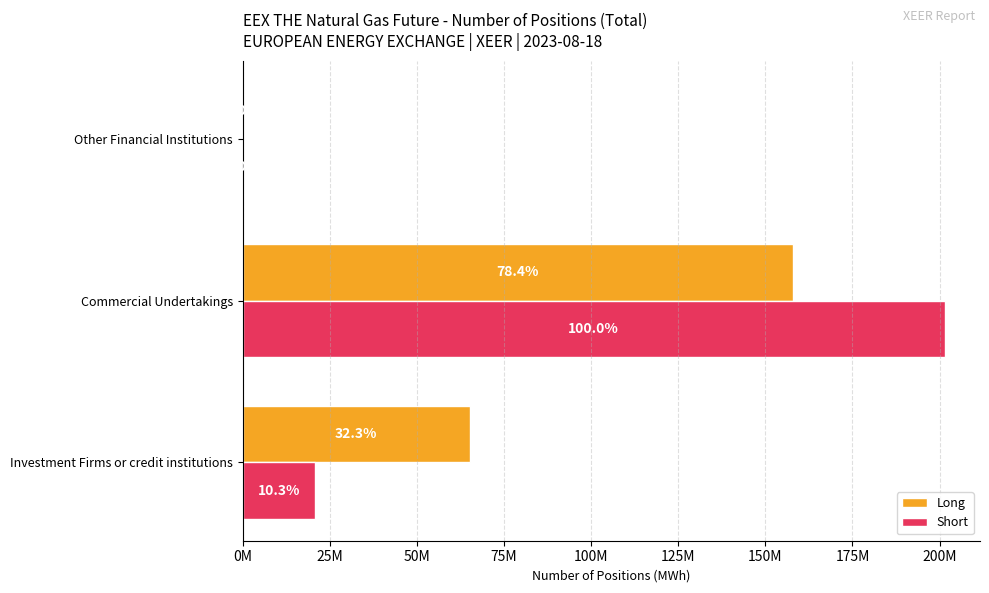

What are all the series names shown in the legend?

Long, Short